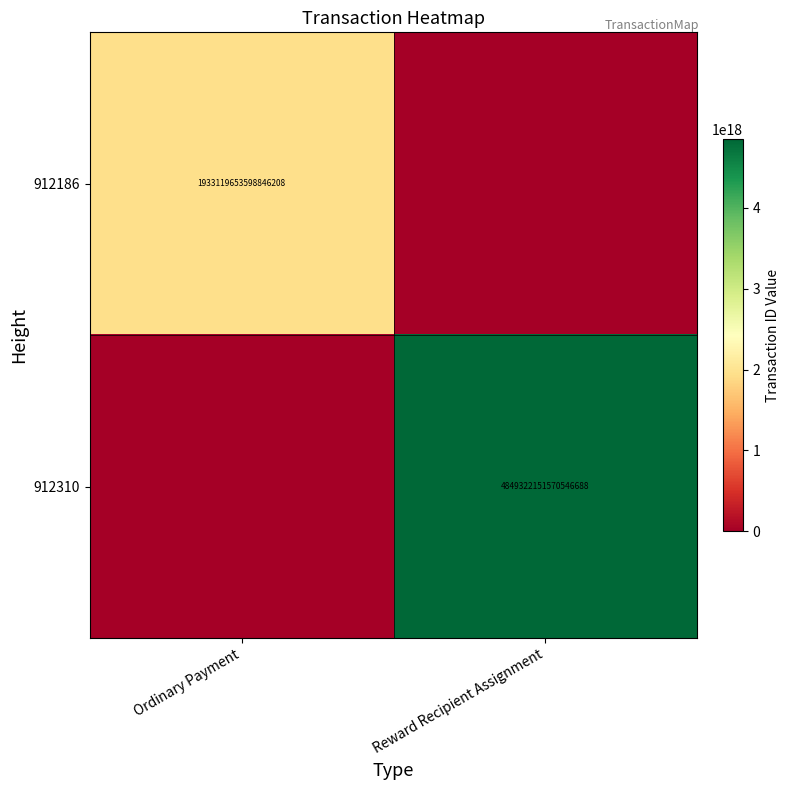

Is it true that 912310 equals 6799501592417505280 at Reward Recipient Assignment?

False